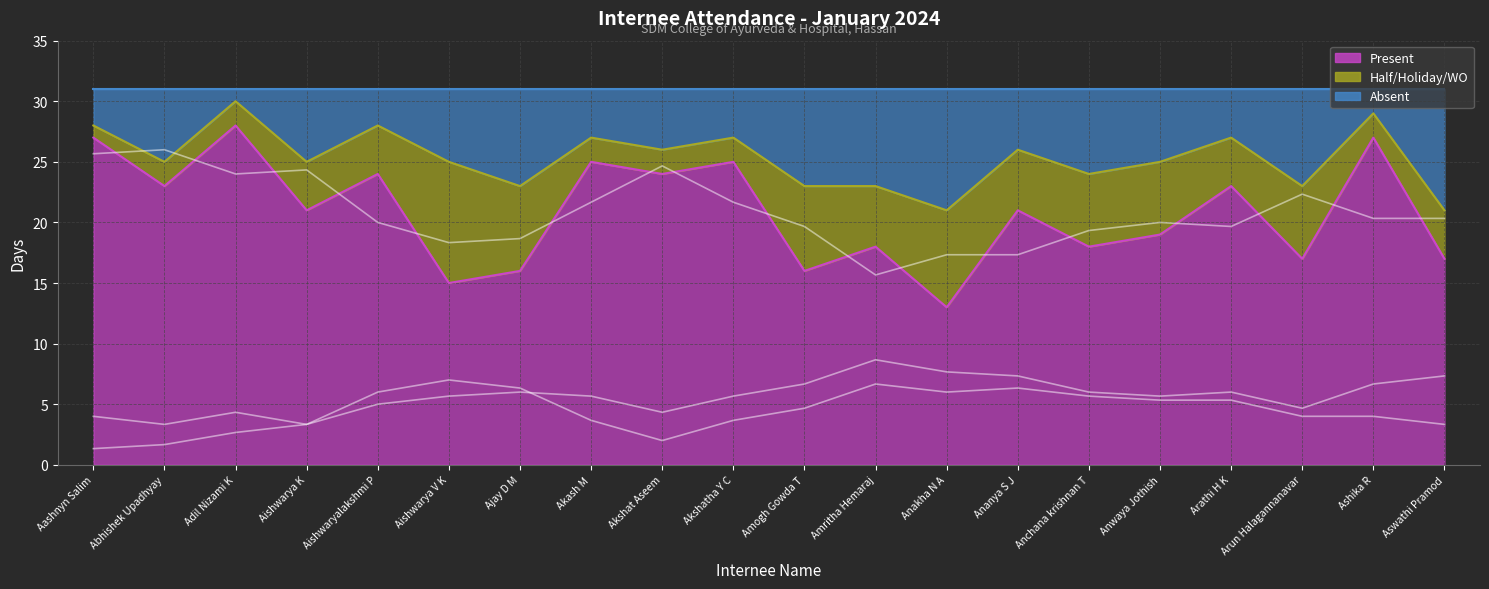

True or false: Absent and Present intersect in this chart.

False